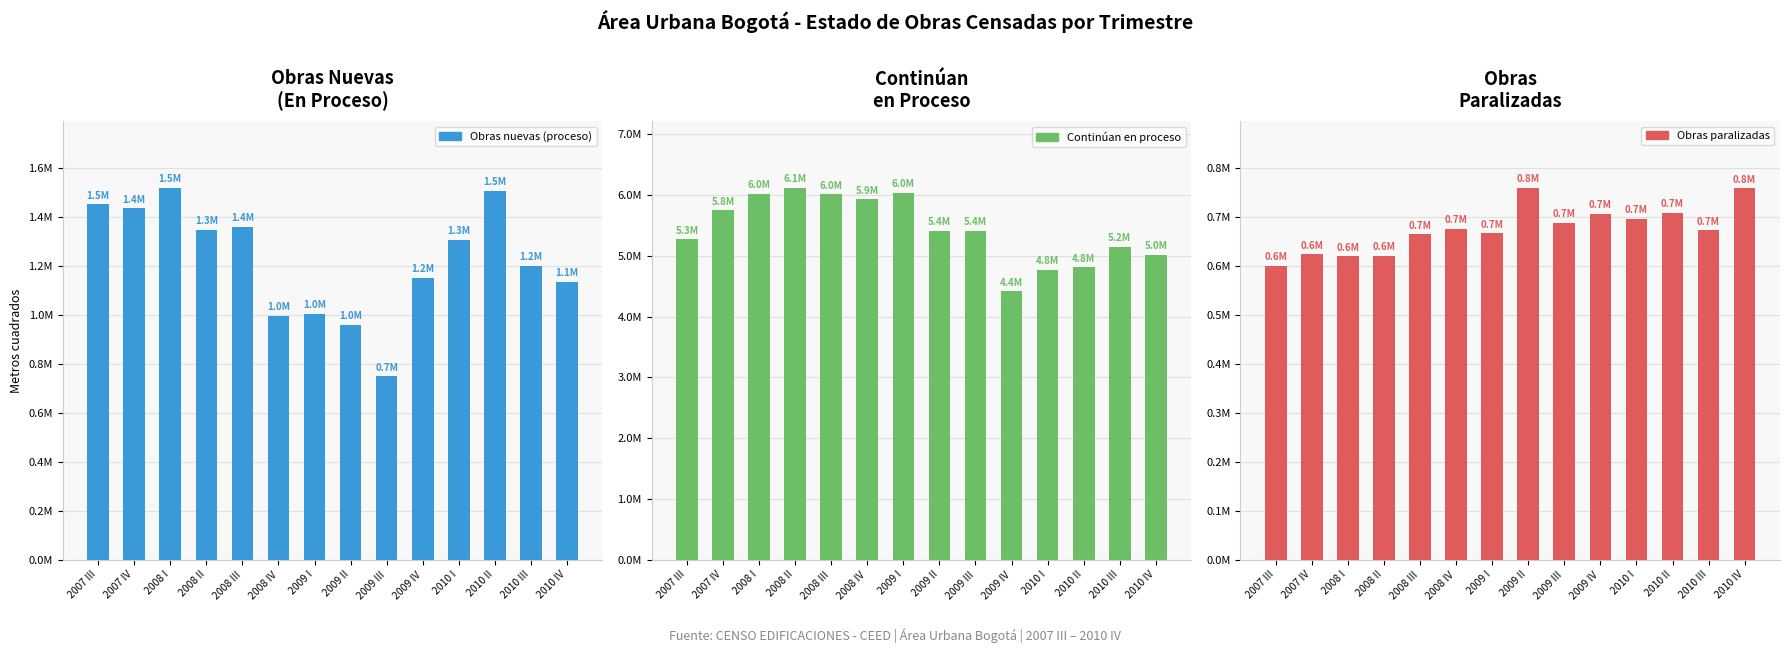

What is the difference between the Continúan en proceso values at 2008 IV and 2007 III?

661565